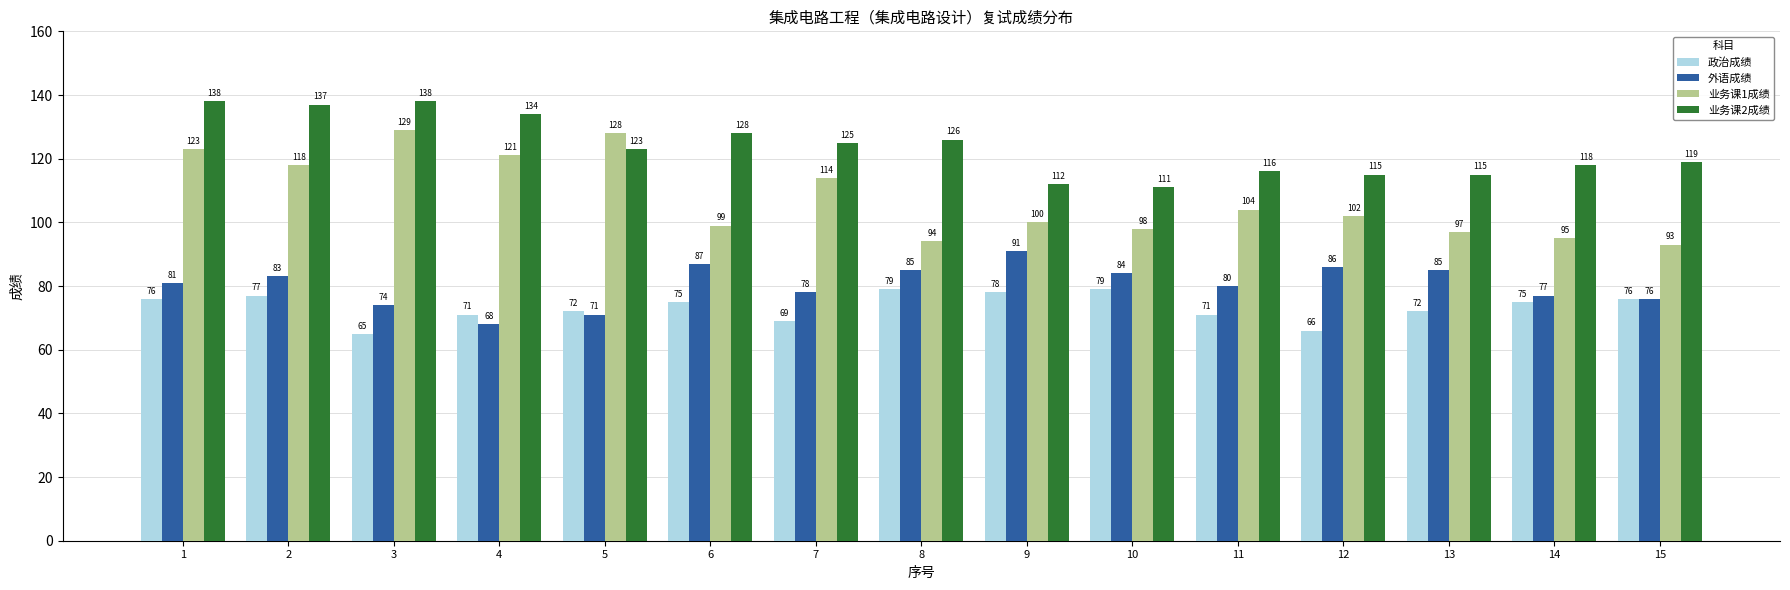

Are the bars grouped side by side (vs. stacked)?

Yes